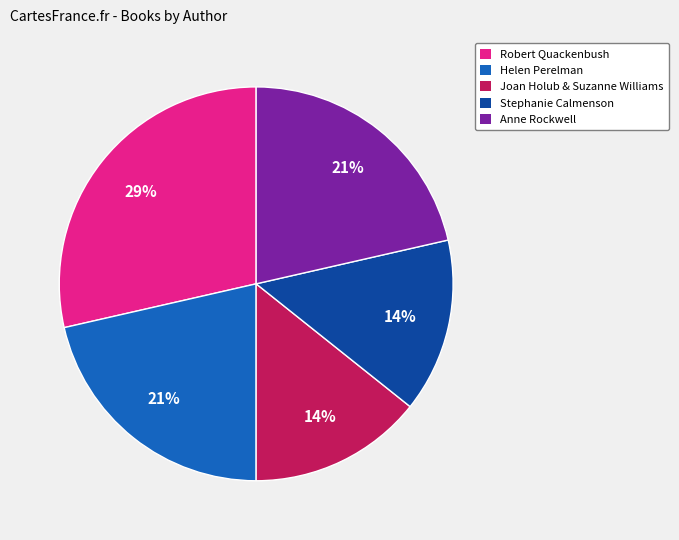

Is the sum of Robert Quackenbush and Stephanie Calmenson greater than half?

No